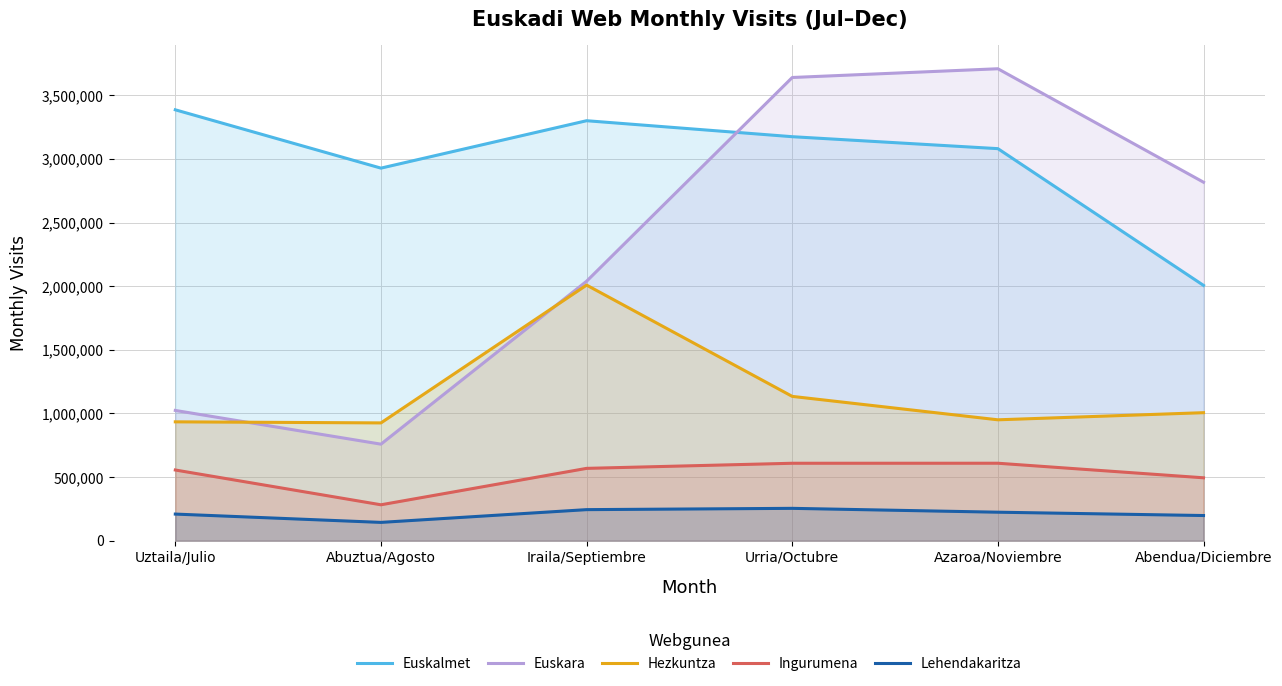

Between Iraila/Septiembre and Abendua/Diciembre, which is larger?

Iraila/Septiembre